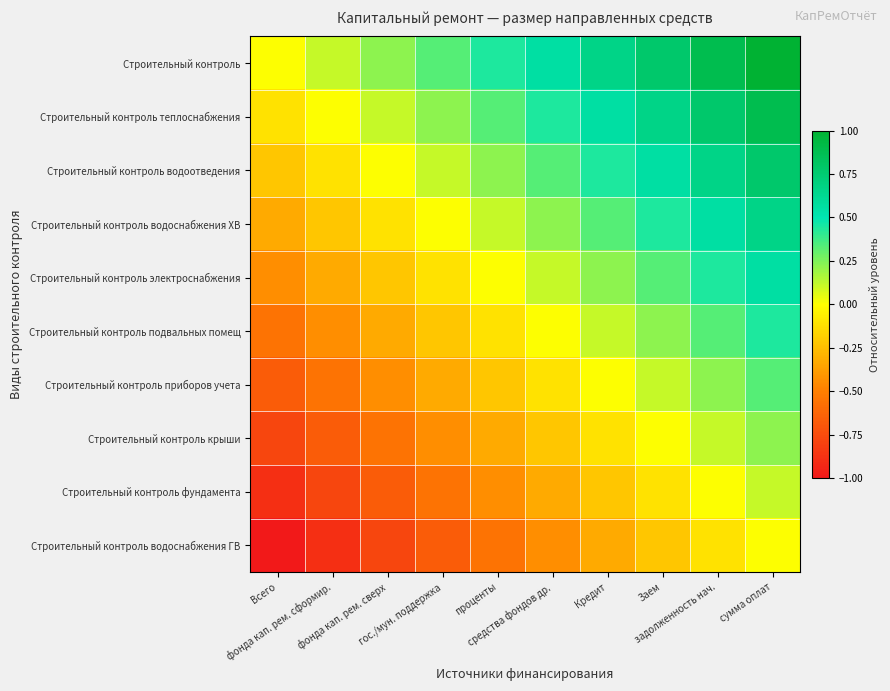

Which has a higher value, Заем or Кредит?

Заем